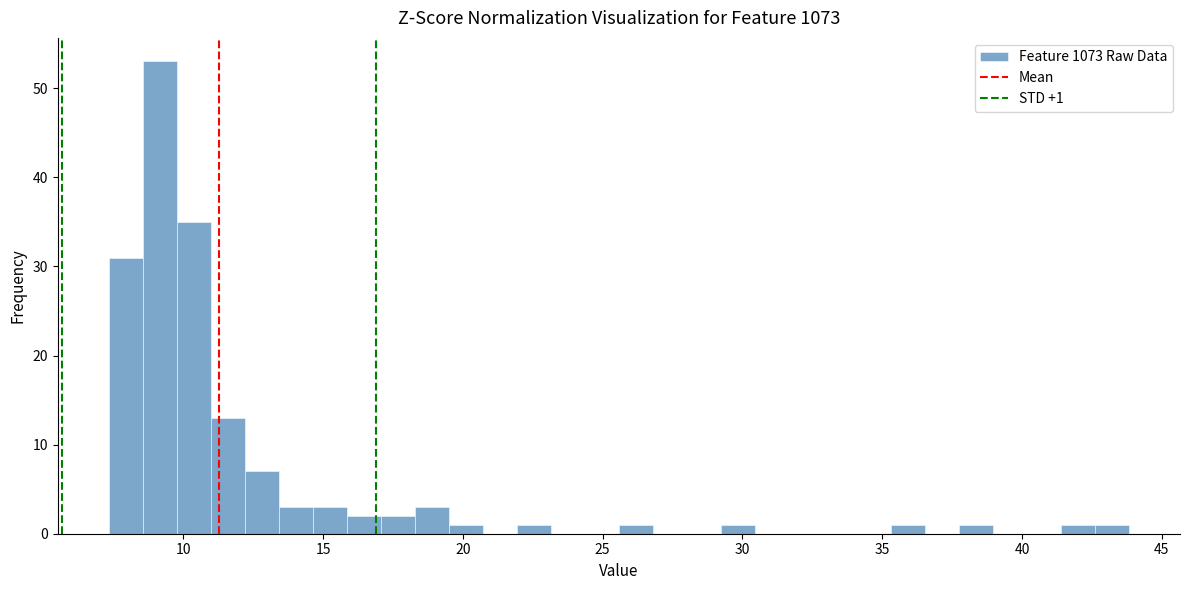

Read against the x-axis, roughly where is the centre of the tallest bar?

9.0